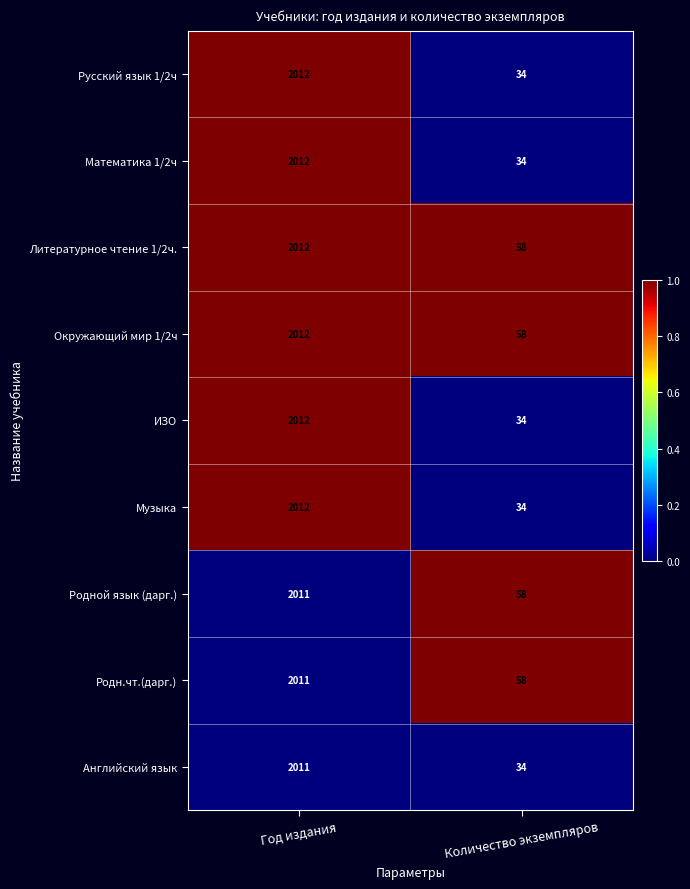

The value of Музыка at Год издания is 2012. True or false?

True